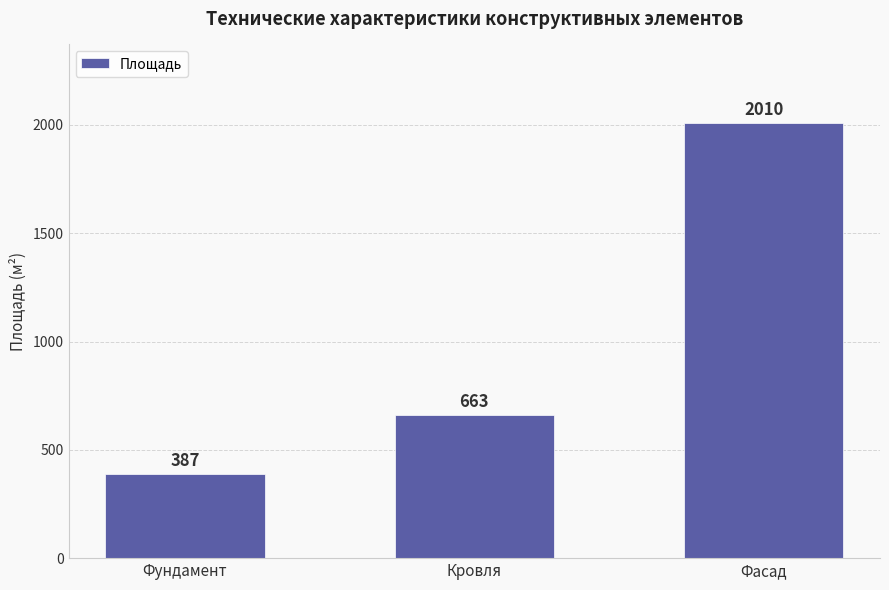

Between Кровля and Фундамент, which is larger?

Кровля